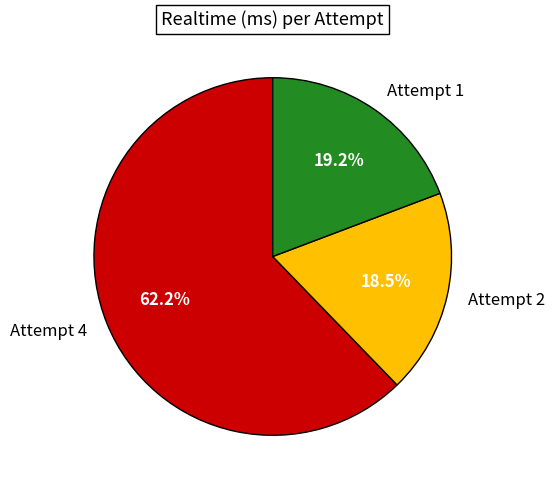

To the nearest percent, what portion does Attempt 4 represent?

62%